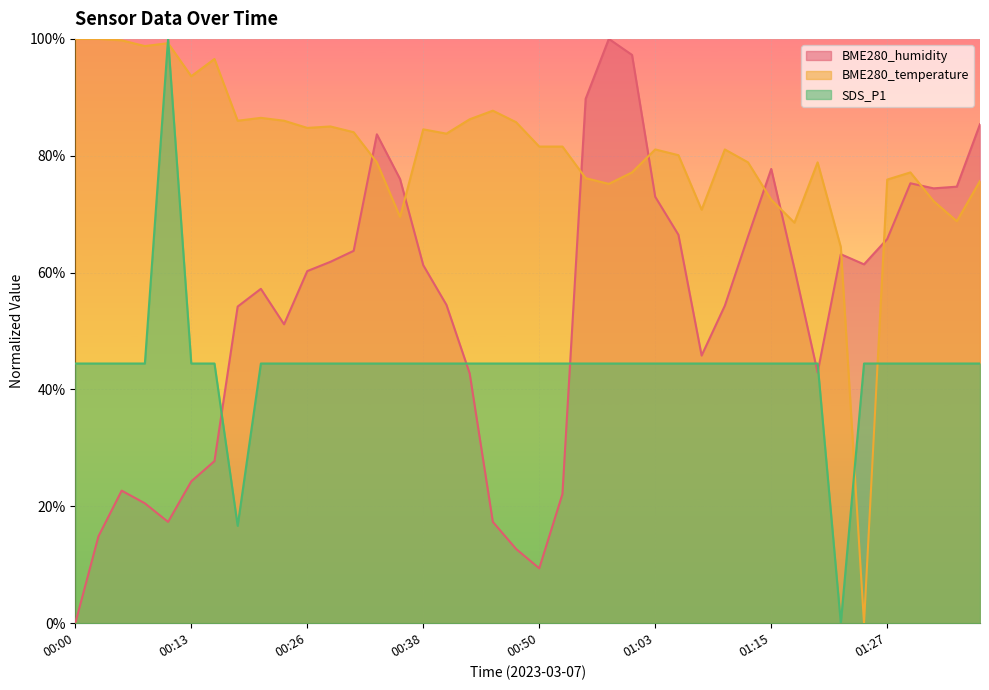

How many times do BME280_temperature and SDS_P1 cross each other?

4